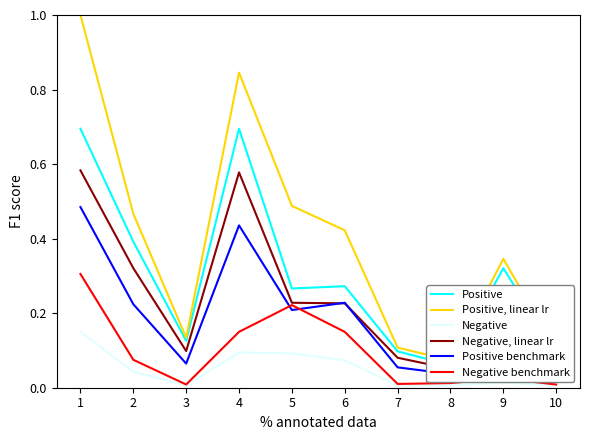

Rank the categories by All AEB Learner Participation value from lowest to highest.

8, 10, 7, 3, 9, 5, 2, 6, 4, 1